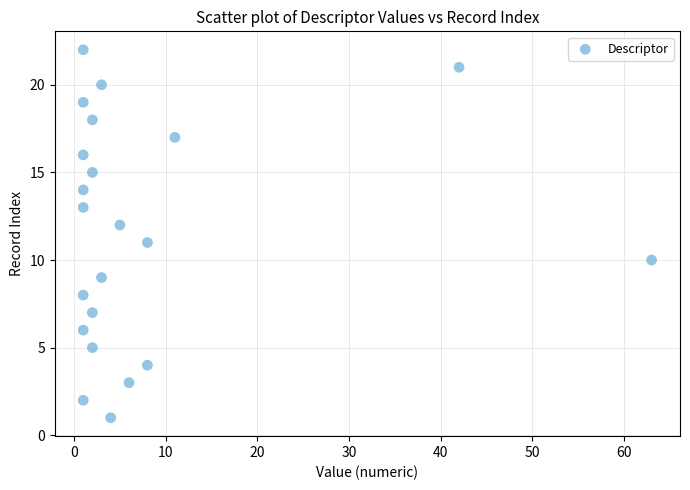

What is the range of X values (max minus min)?

62